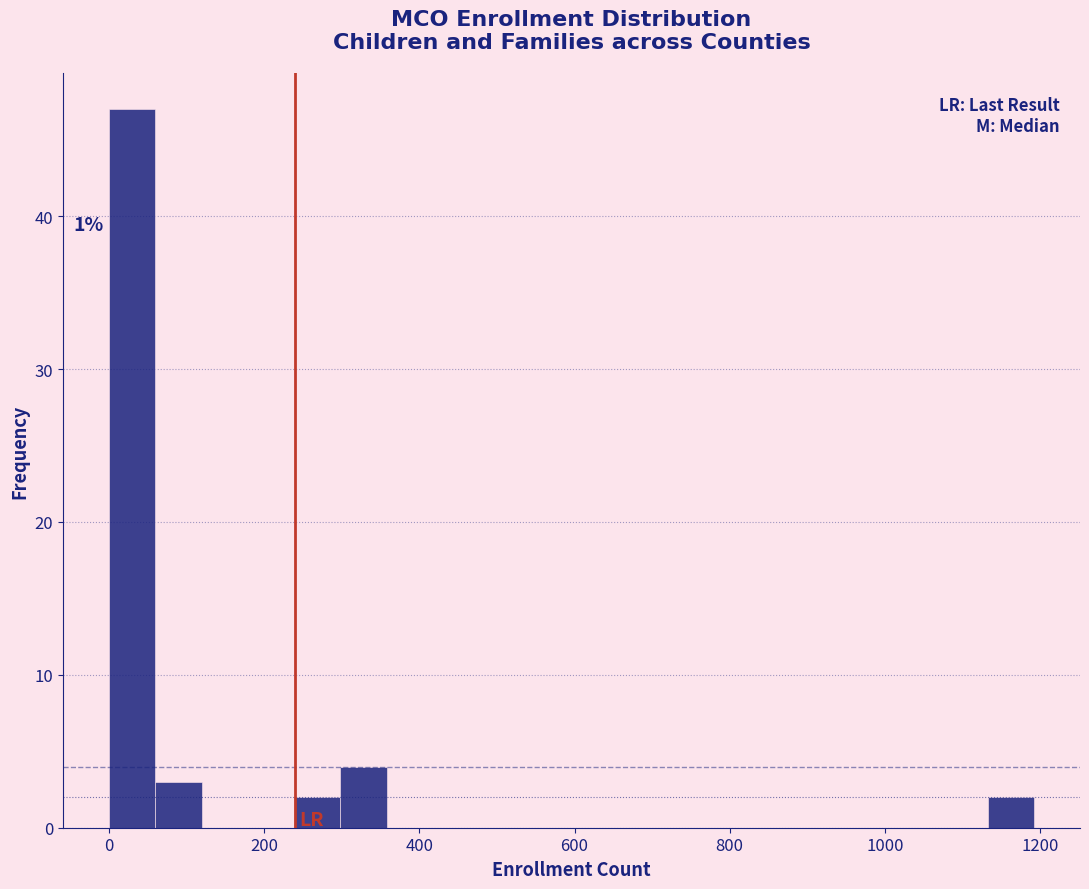

Around what value on the x-axis is the tallest bar? Give the approximate position of its centre, as read against the axis.

20